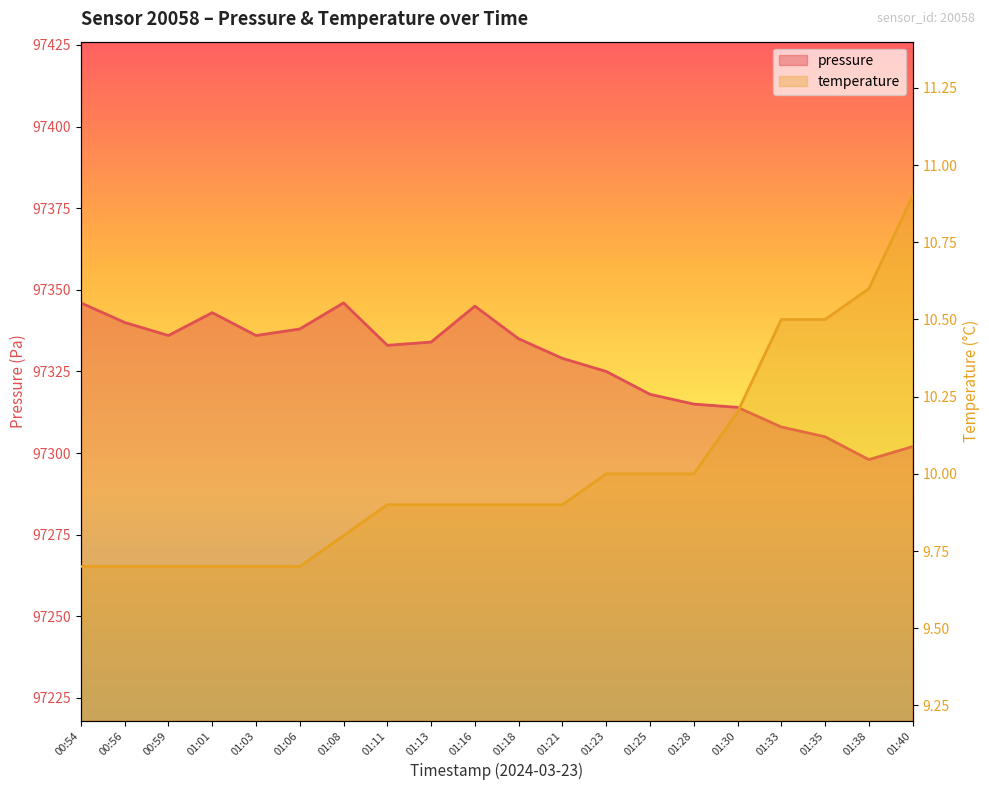

What is the approximate value of temperature at 01:16?

9.9